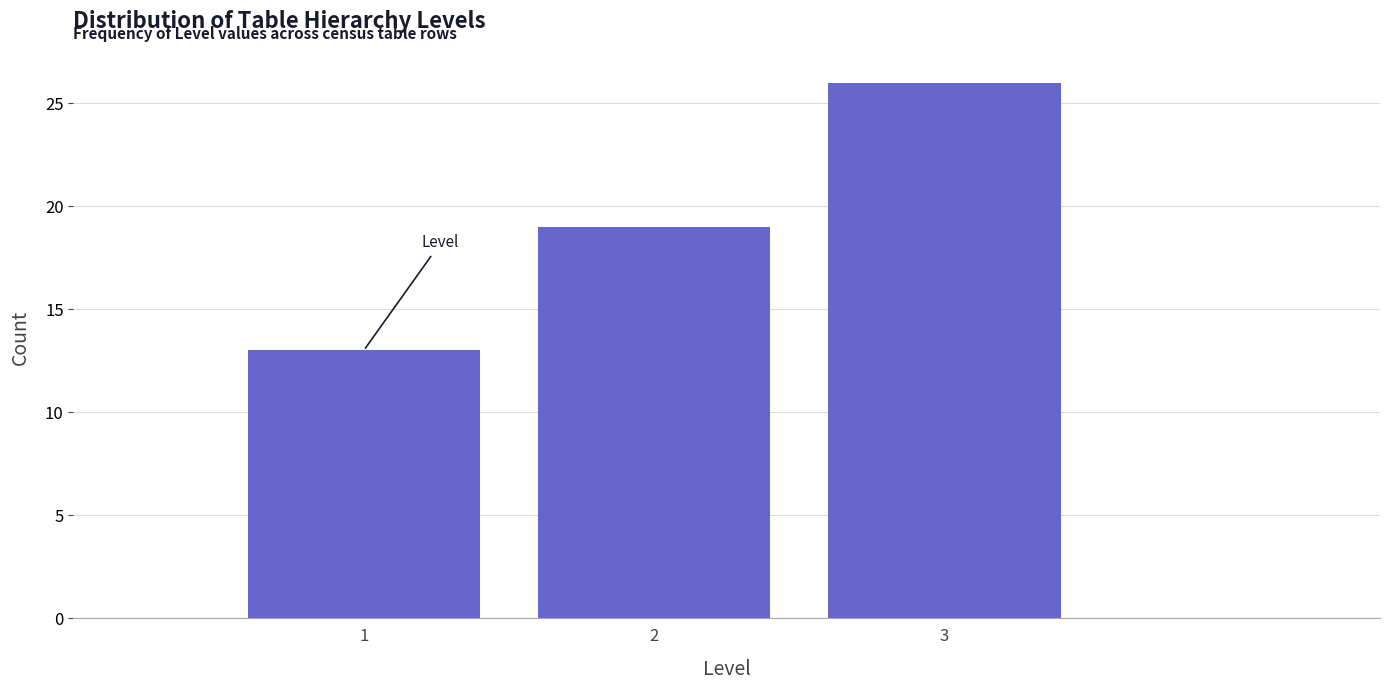

Reading right to left, what are all the values shown in this chart?

3=26	2=19	1=13